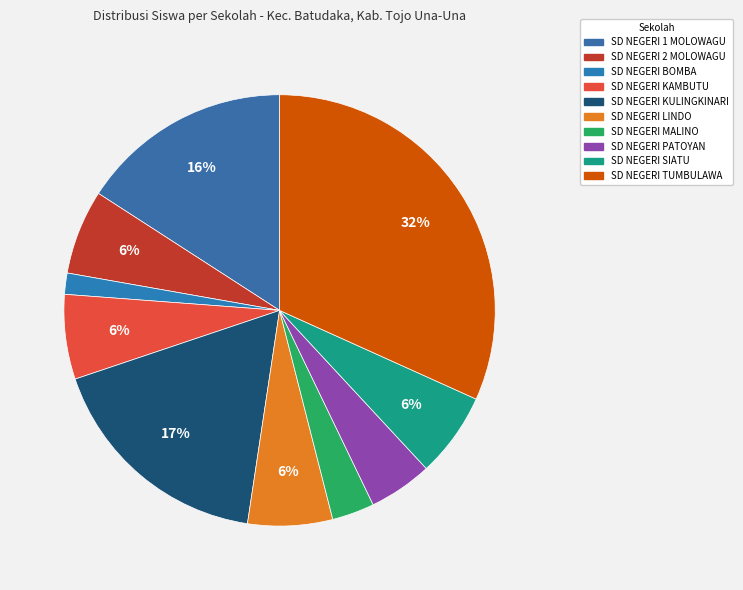

How many segments does this pie chart have?

10